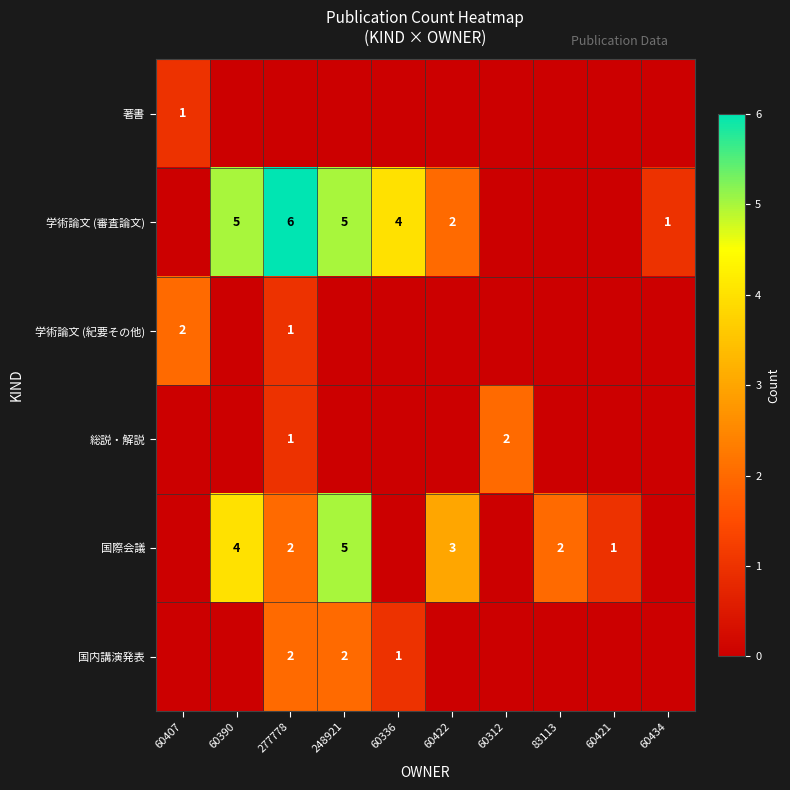

True or false: 国際会議 has a value of 2 at 277778.

True